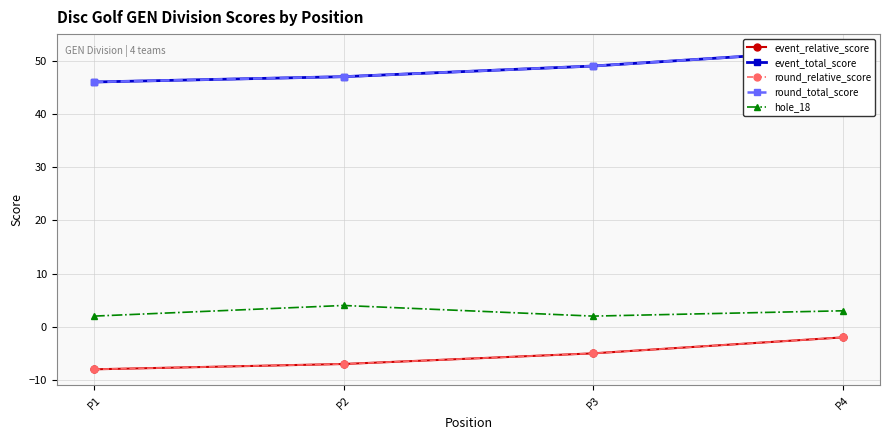

At which category is the sum across all series the highest?

P4